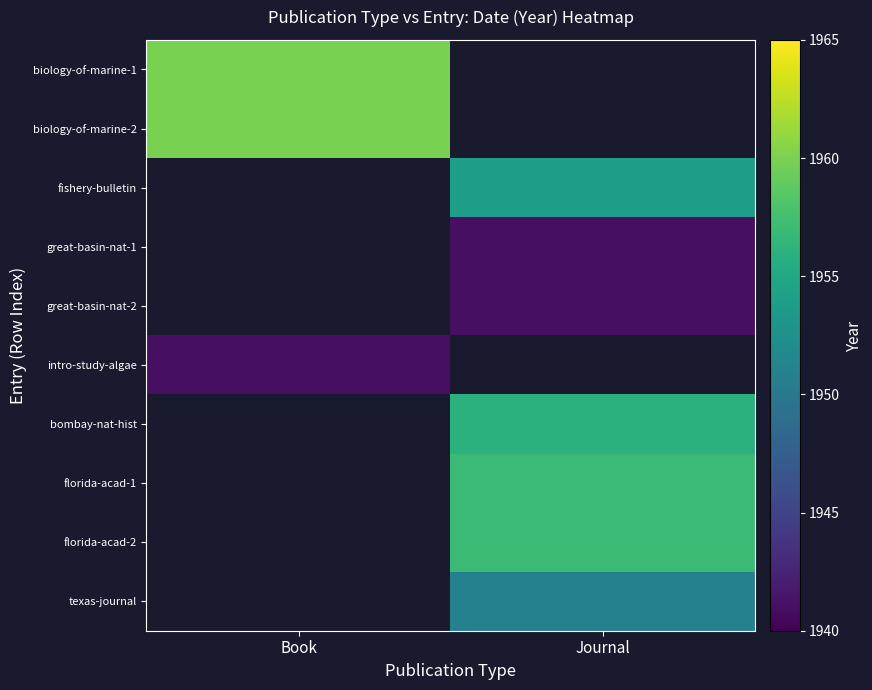

Rank the categories by intro-study-algae value from lowest to highest.

Book, Journal